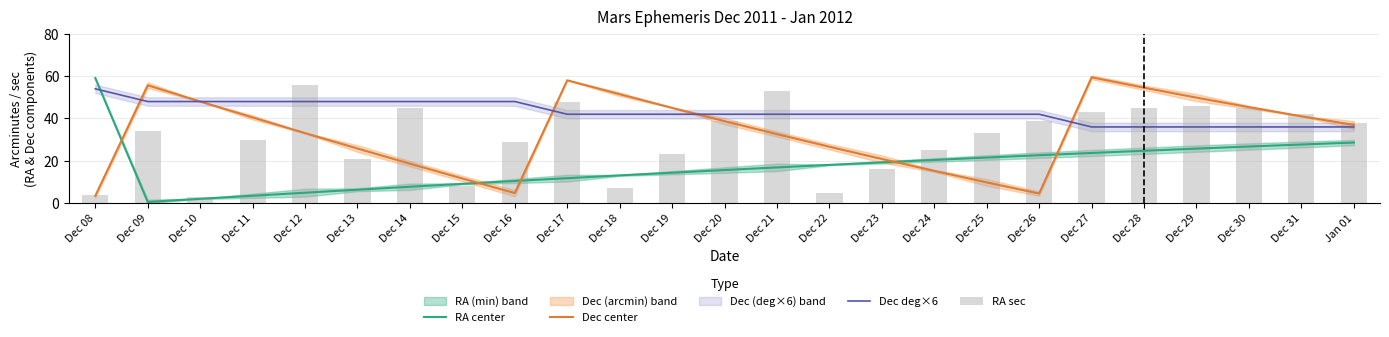

The RA center series shows 5.6 at Dec 25. True or false?

False